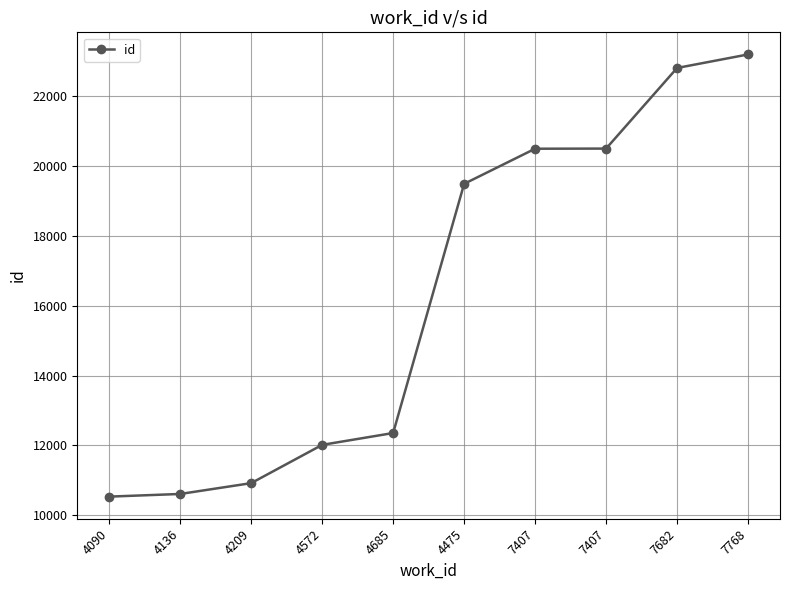

Rank the categories by value from highest to lowest.

7768, 7682, 7407, 7407, 4475, 4685, 4572, 4209, 4136, 4090